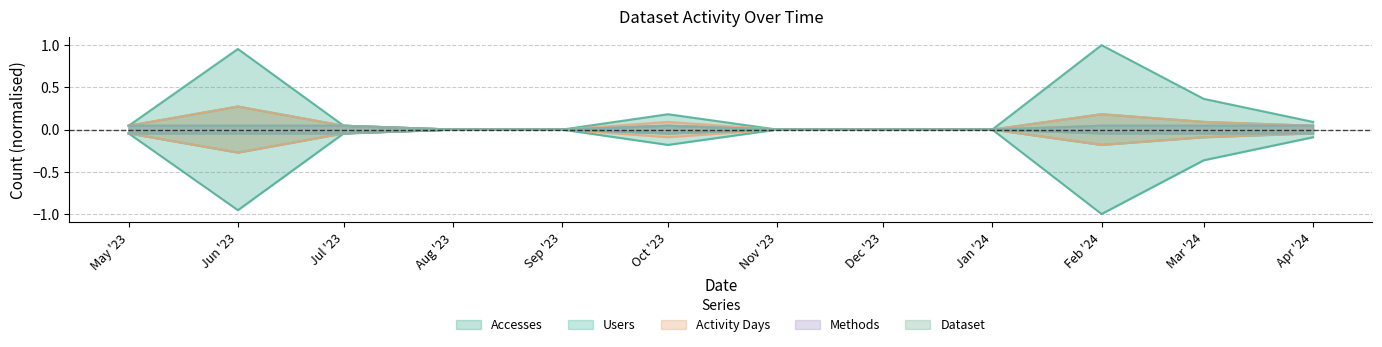

True or false: Dataset and Accesses intersect in this chart.

False